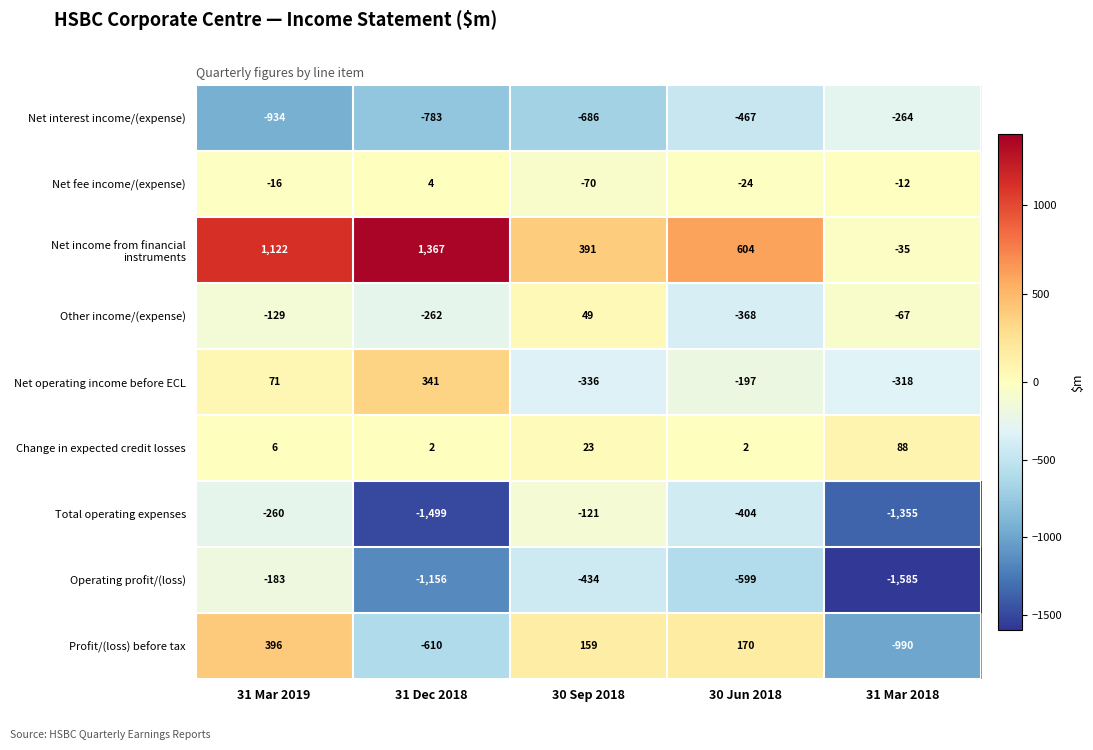

The Profit/(loss) before tax series shows 396 at 31 Mar 2019. True or false?

True